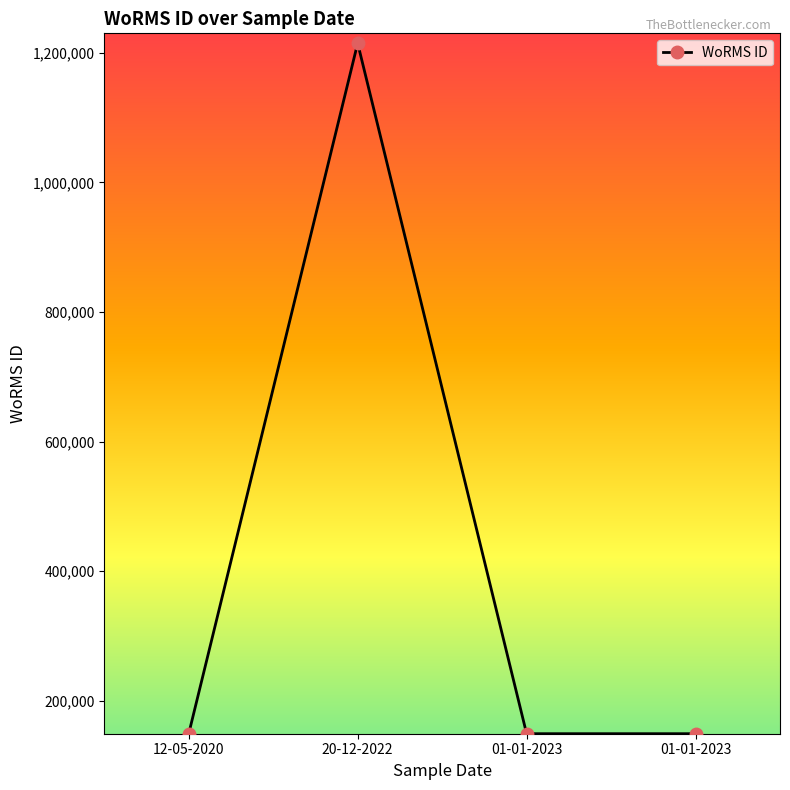

What is the greatest value displayed?

1214732